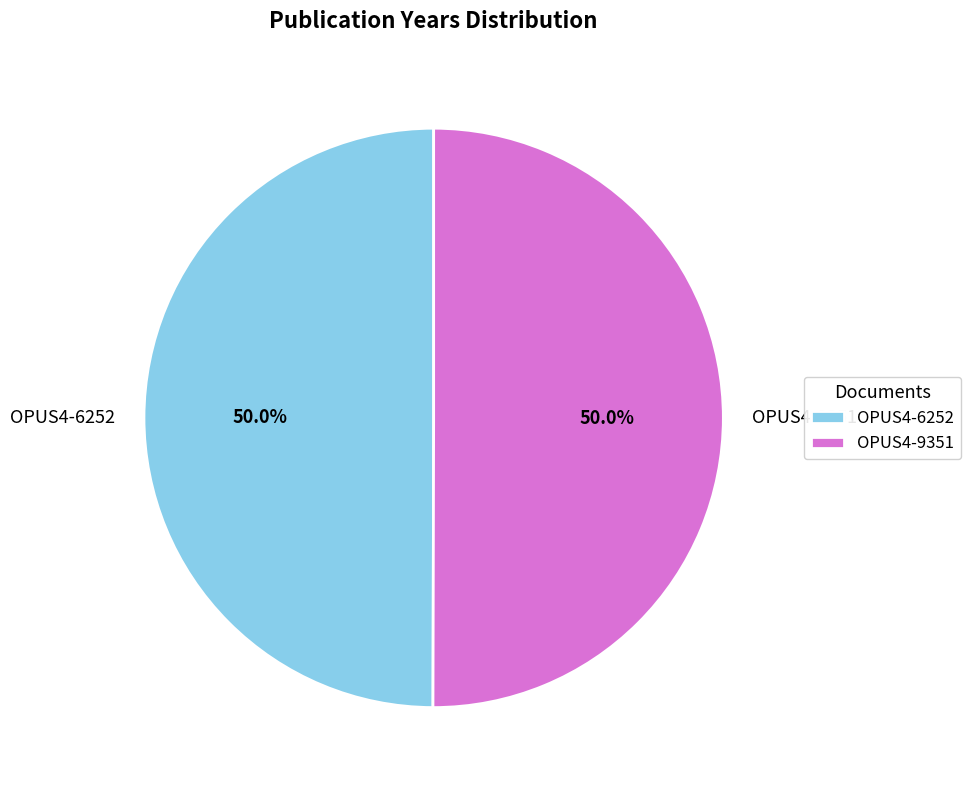

Approximately how many times larger is the value at OPUS4-6252 compared to OPUS4-9351?

1.0